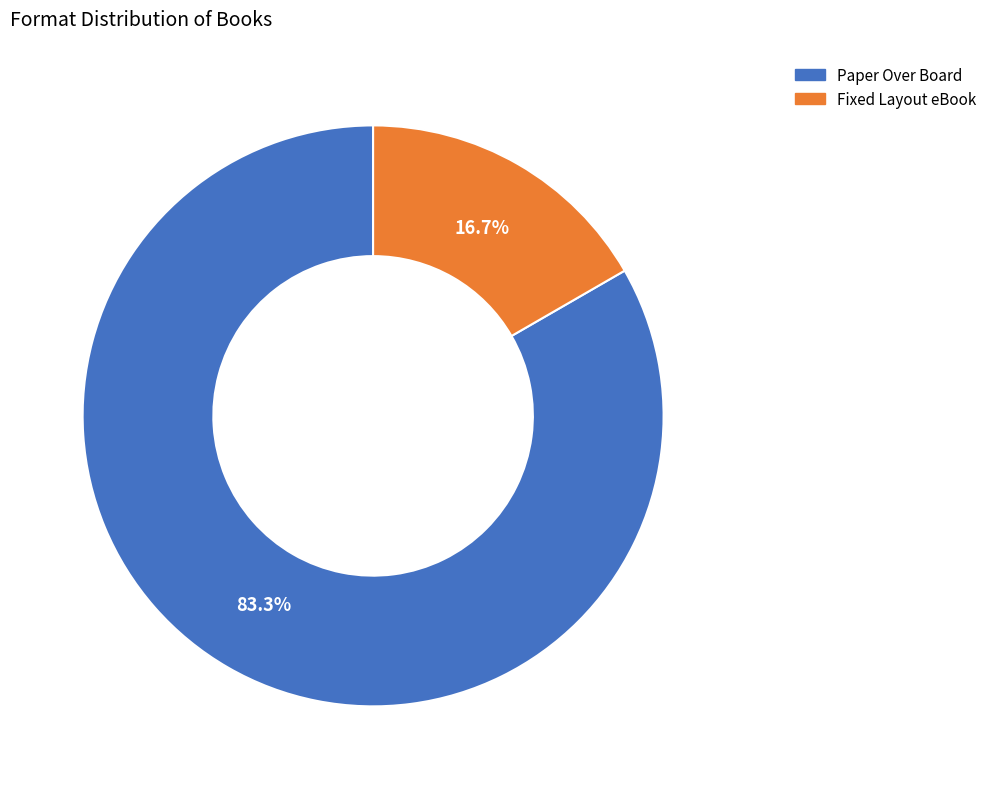

Which slice is the smallest?

Fixed Layout eBook